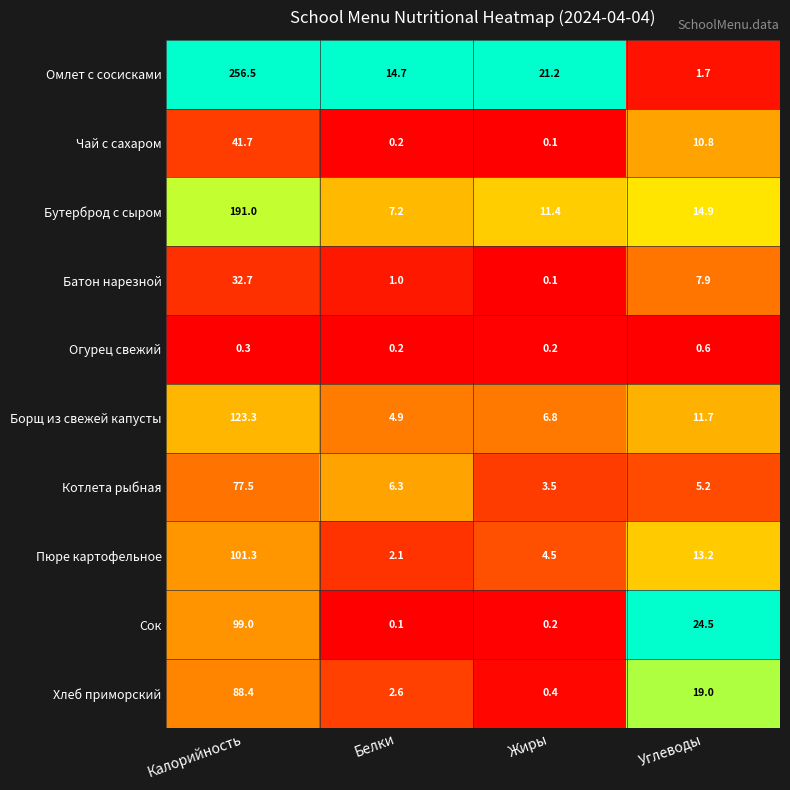

What is the difference between the highest and lowest values at Белки?

14.6